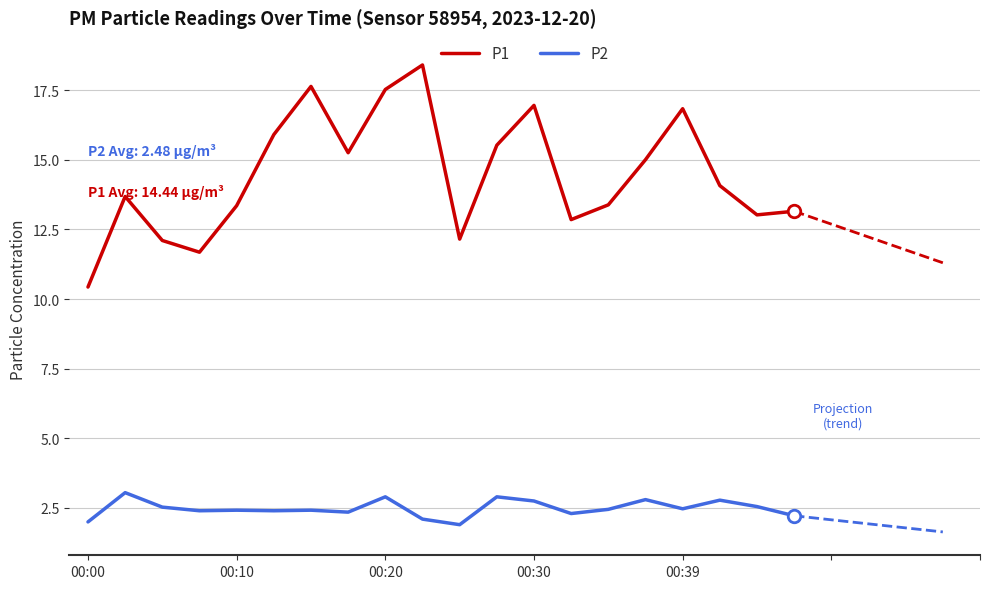

How many lines are shown in the chart?

2